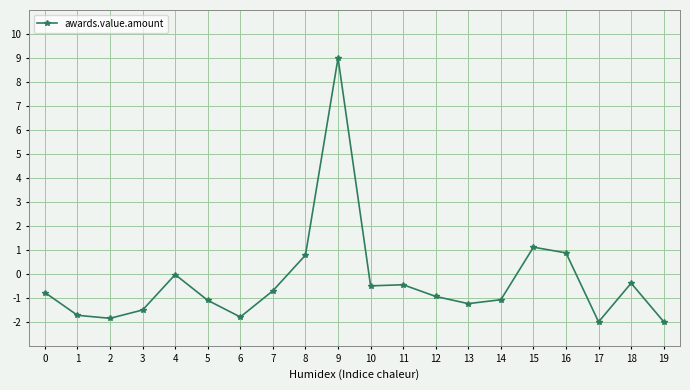

What is the value of the 16th point from the left?

1.1